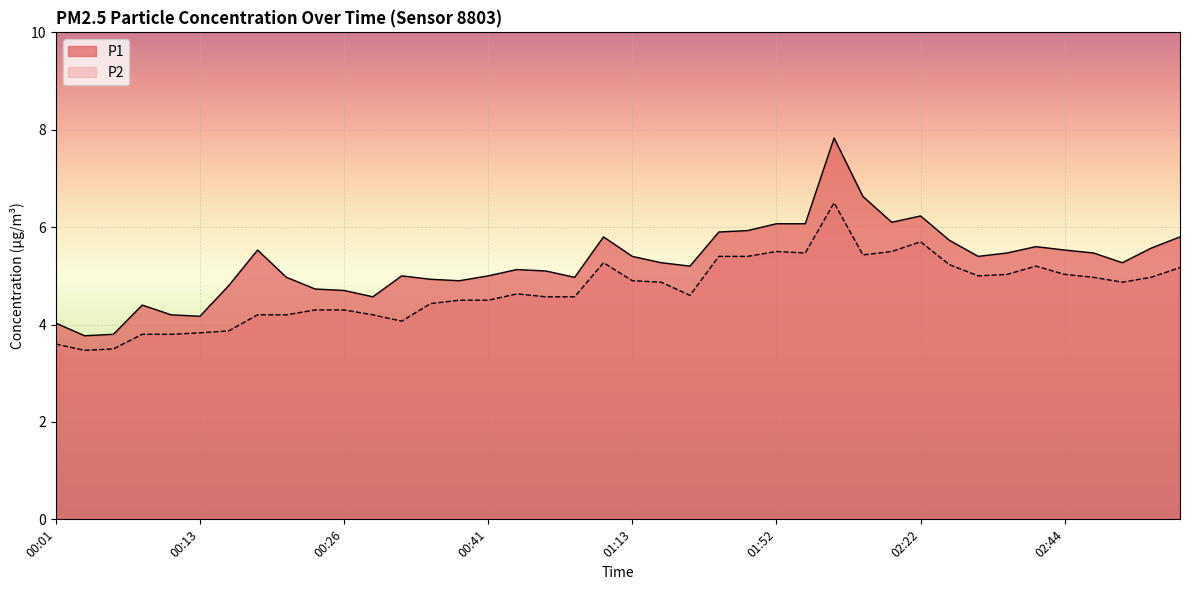

How many lines are shown in the chart?

2